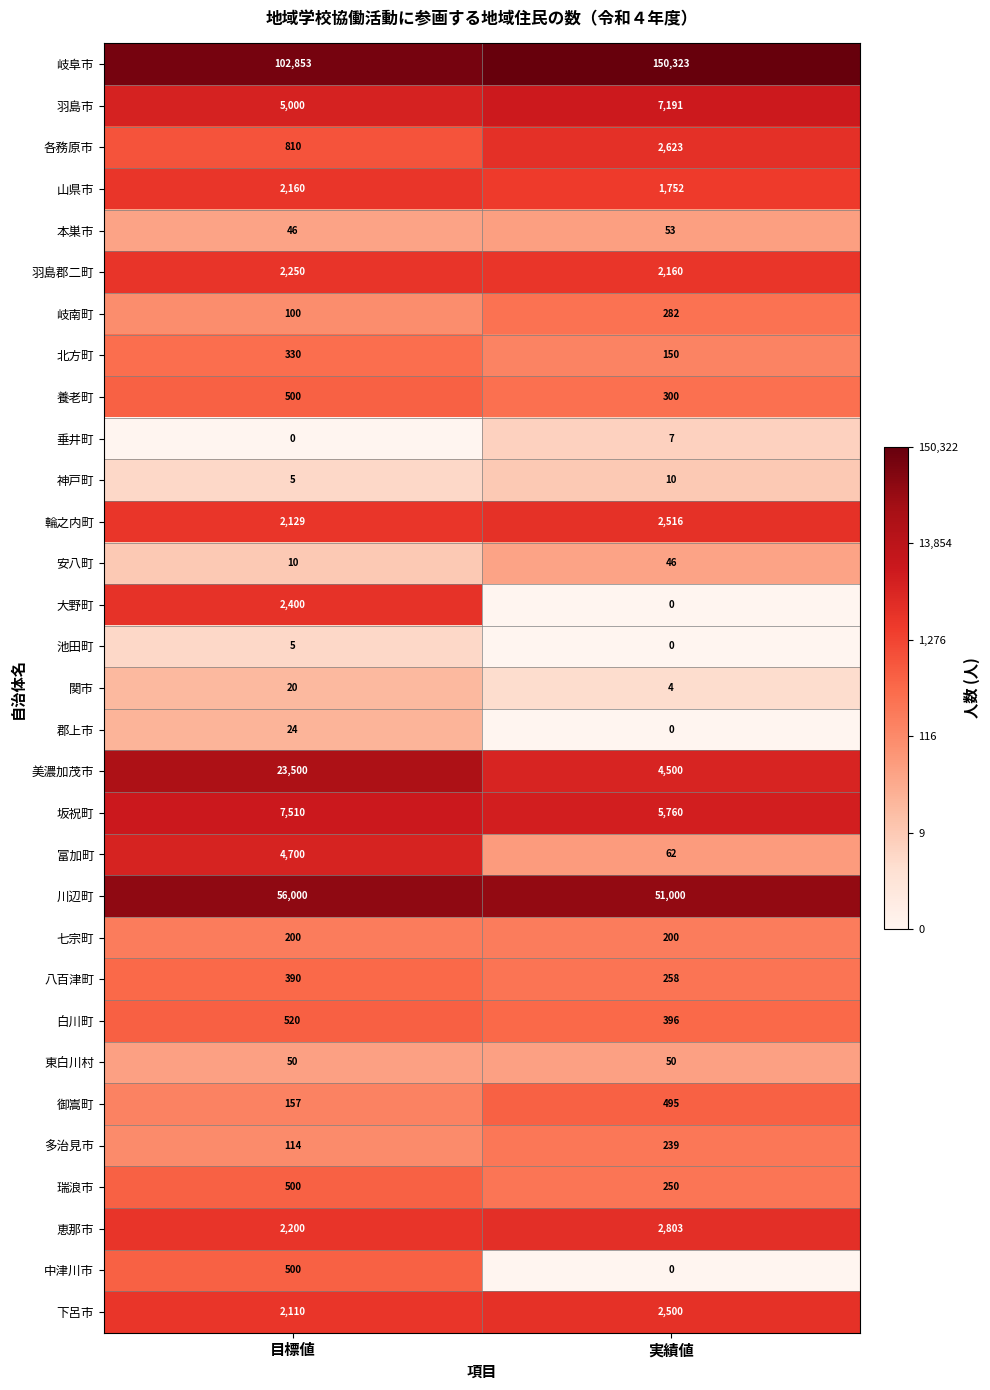

At which category is the sum across all series the highest?

実績値